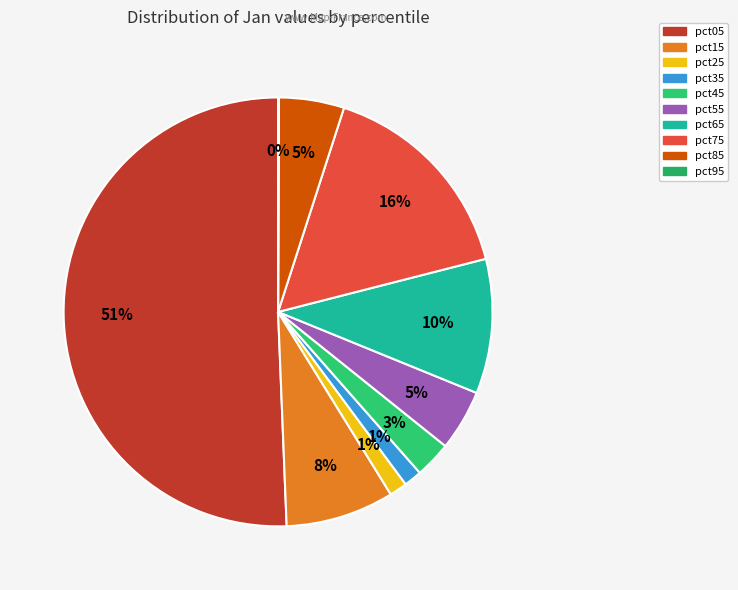

How many segments does this pie chart have?

10